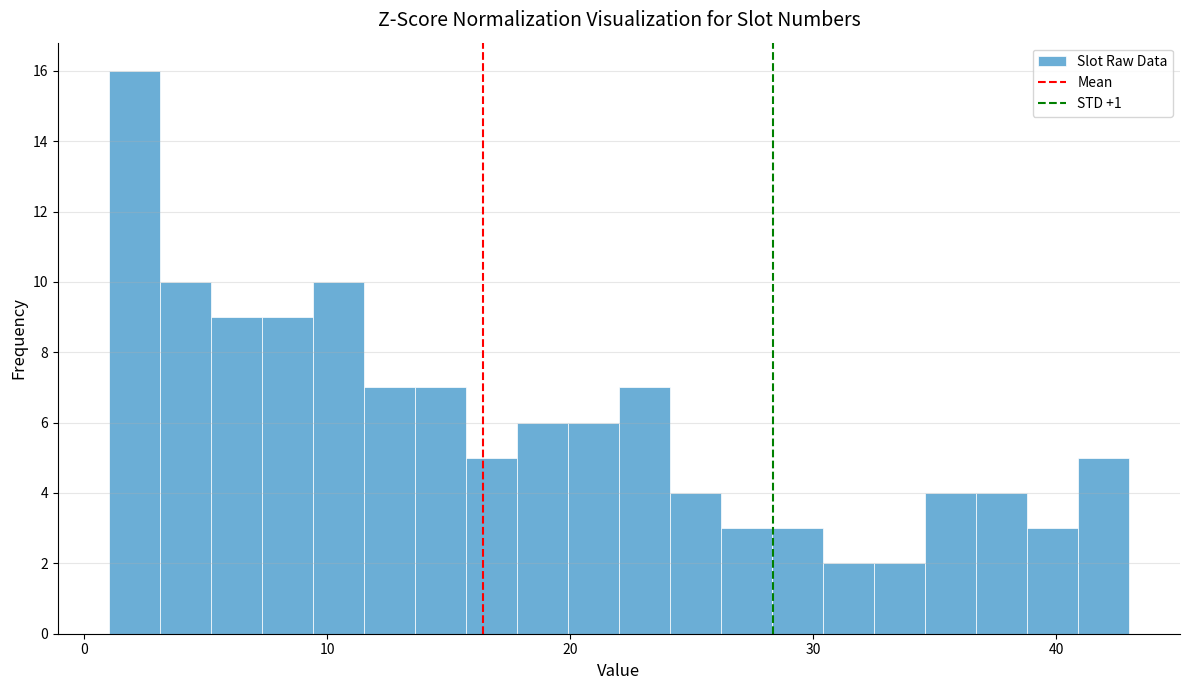

Around what value on the x-axis is the tallest bar? Give the approximate position of its centre, as read against the axis.

2